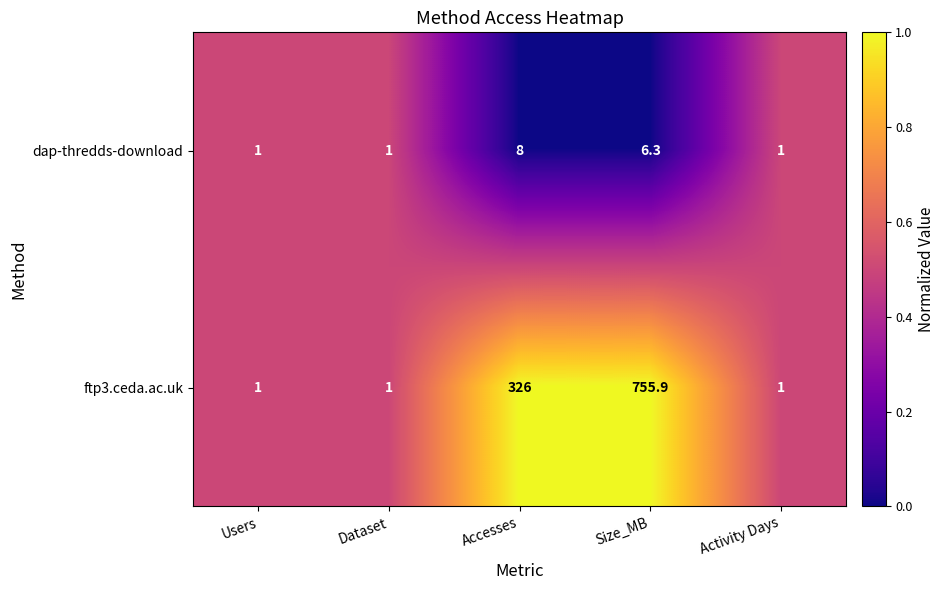

List the series in order of their peak value, lowest first.

dap-thredds-download, ftp3.ceda.ac.uk